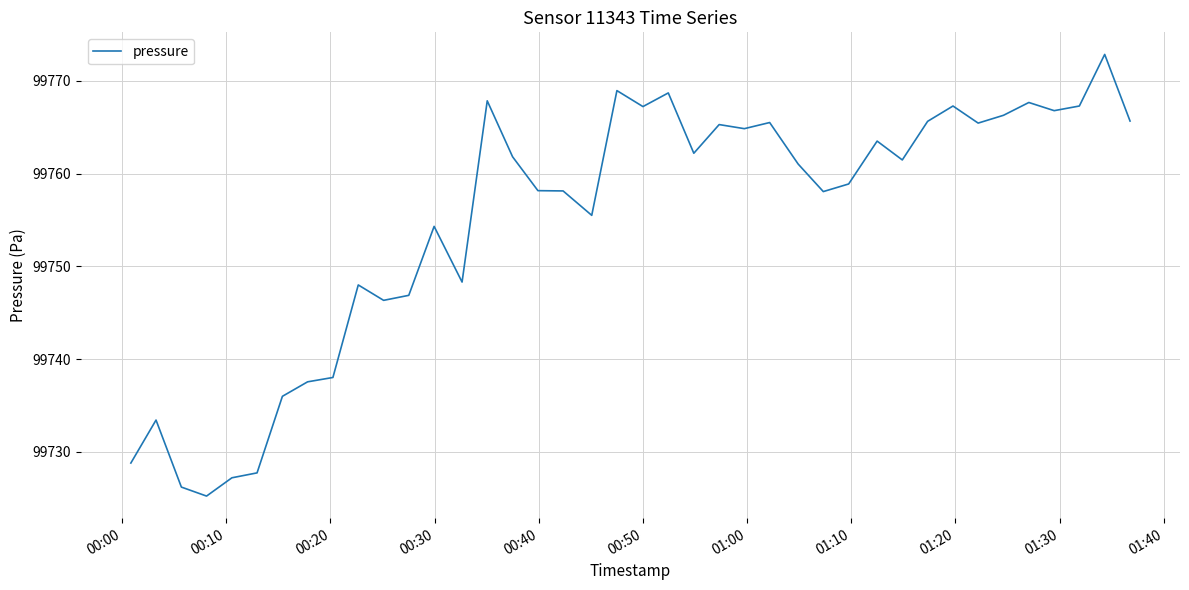

What is the greatest value displayed?

99772.8